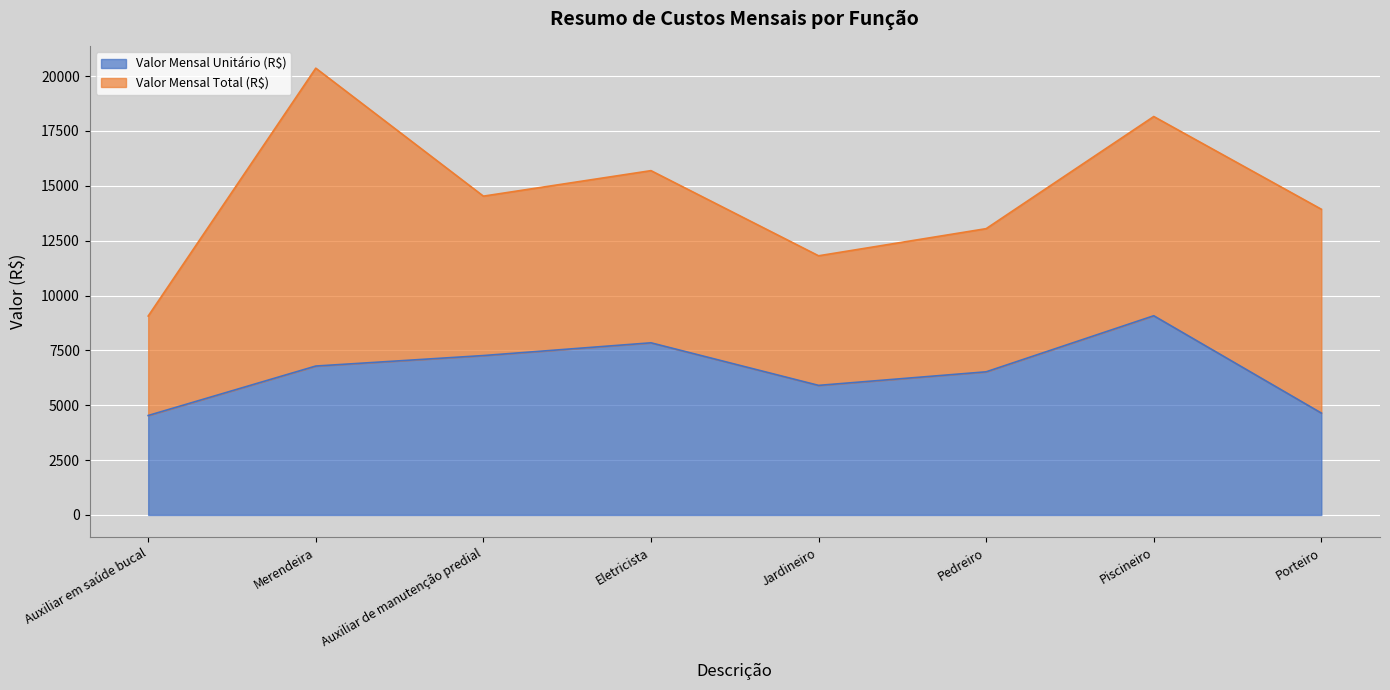

Approximately how many times larger is the value at Jardineiro compared to Eletricista?

0.8